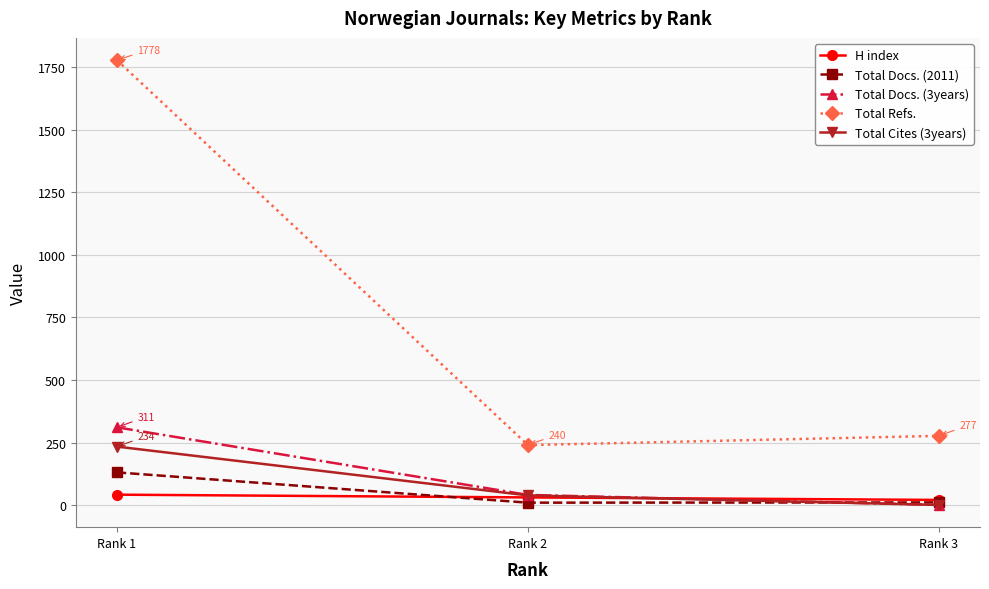

True or false: Total Cites (3years) has a value of 340 at Rank 1.

False